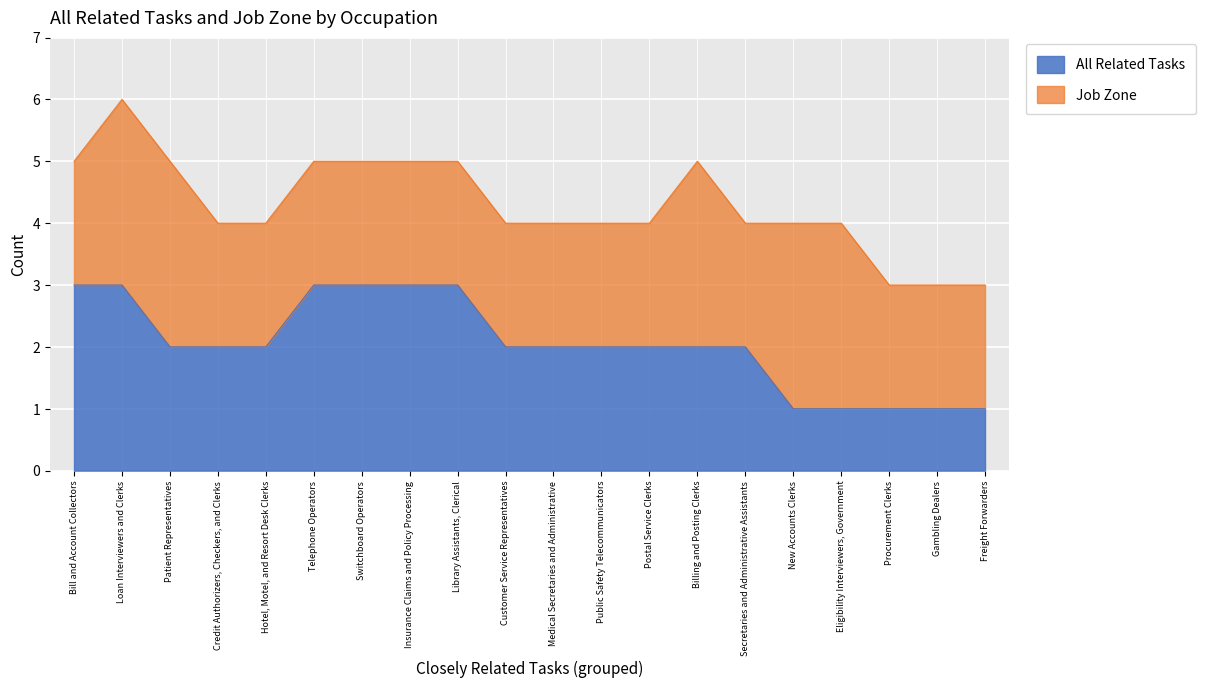

Reading left to right, extract all data points from this chart.

3	3	2	2	2	3	3	3	3	2	2	2	2	2	2	1	1	1	1	1